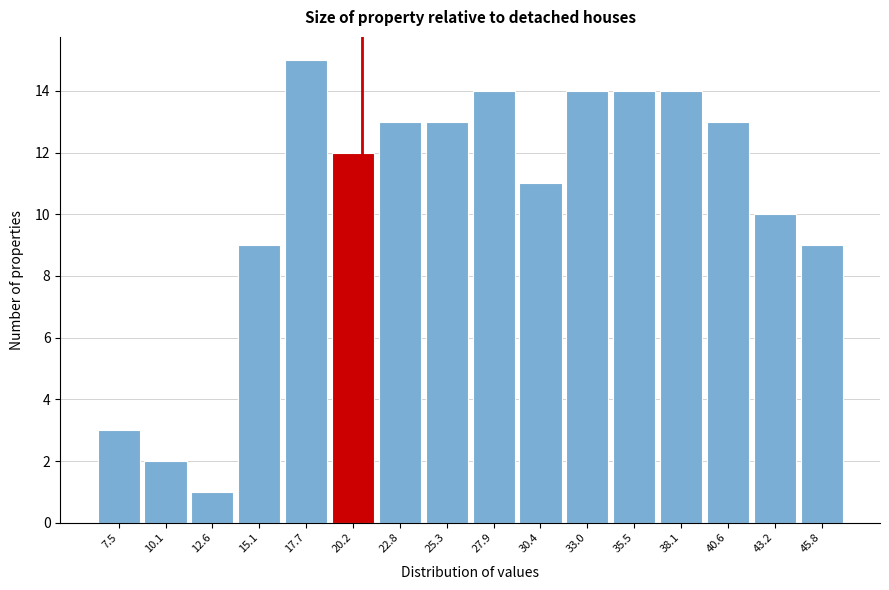

Reading left to right, extract all data points from this chart.

3	2	1	9	15	12	13	13	14	11	14	14	14	13	10	9